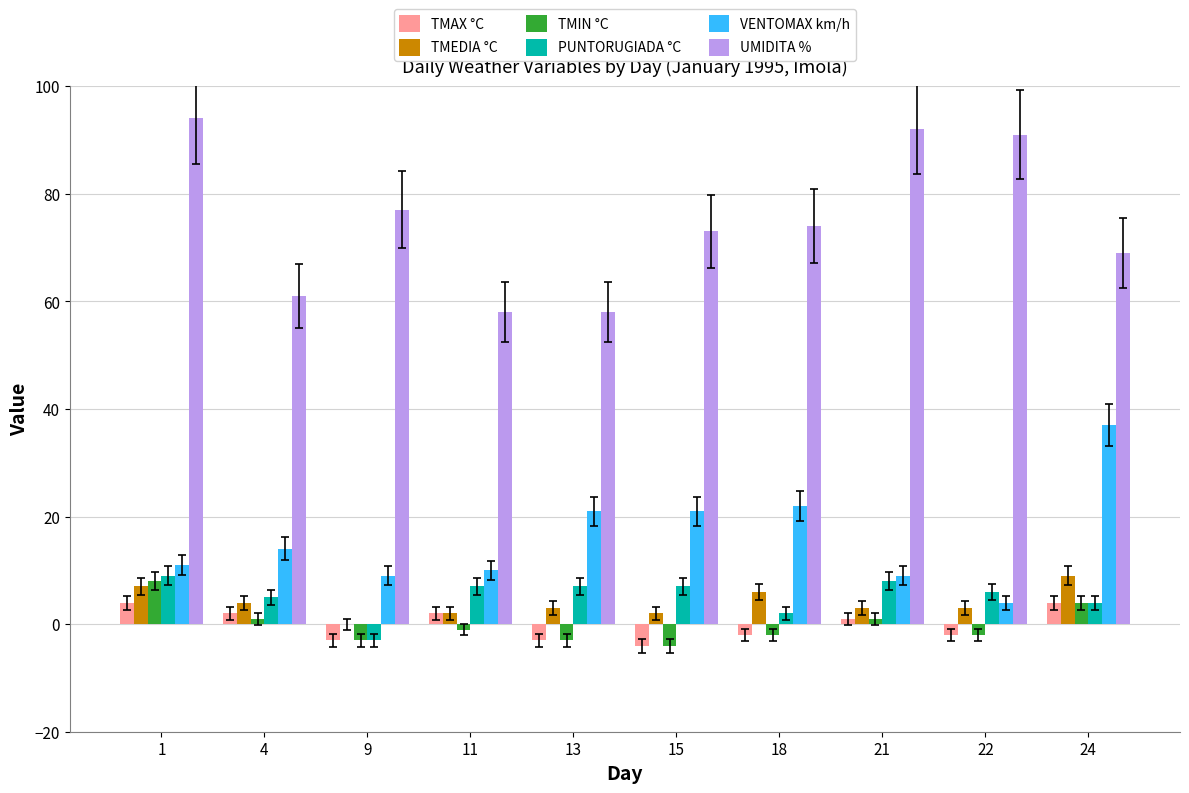

Reading left to right, extract all data points from this chart.

TMAX °C: 1=4	4=2	9=-3	11=2	13=-3	15=-4	18=-2	21=1	22=-2	24=4
TMEDIA °C: 1=7	4=4	9=0	11=2	13=3	15=2	18=6	21=3	22=3	24=9
TMIN °C: 1=8	4=1	9=-3	11=-1	13=-3	15=-4	18=-2	21=1	22=-2	24=4
PUNTORUGIADA °C: 1=9	4=5	9=-3	11=7	13=7	15=7	18=2	21=8	22=6	24=4
VENTOMAX km/h: 1=11	4=14	9=9	11=10	13=21	15=21	18=22	21=9	22=4	24=37
UMIDITA %: 1=94	4=61	9=77	11=58	13=58	15=73	18=74	21=92	22=91	24=69